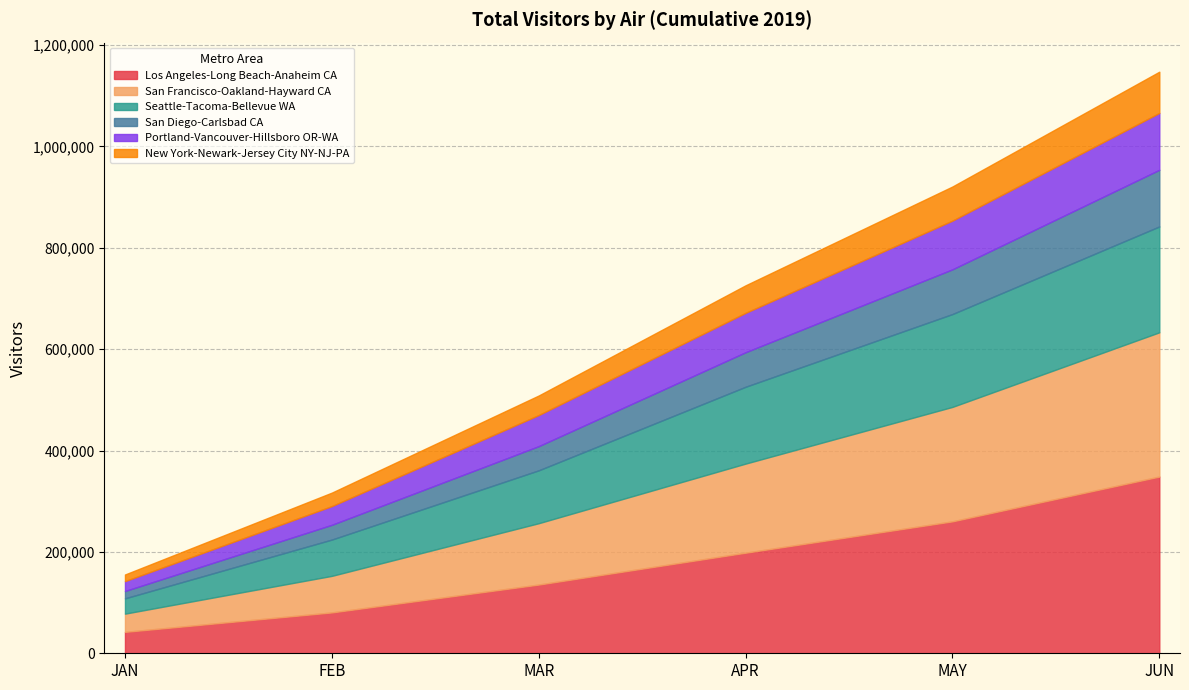

At how many categories does at least one series exceed 330355?

1